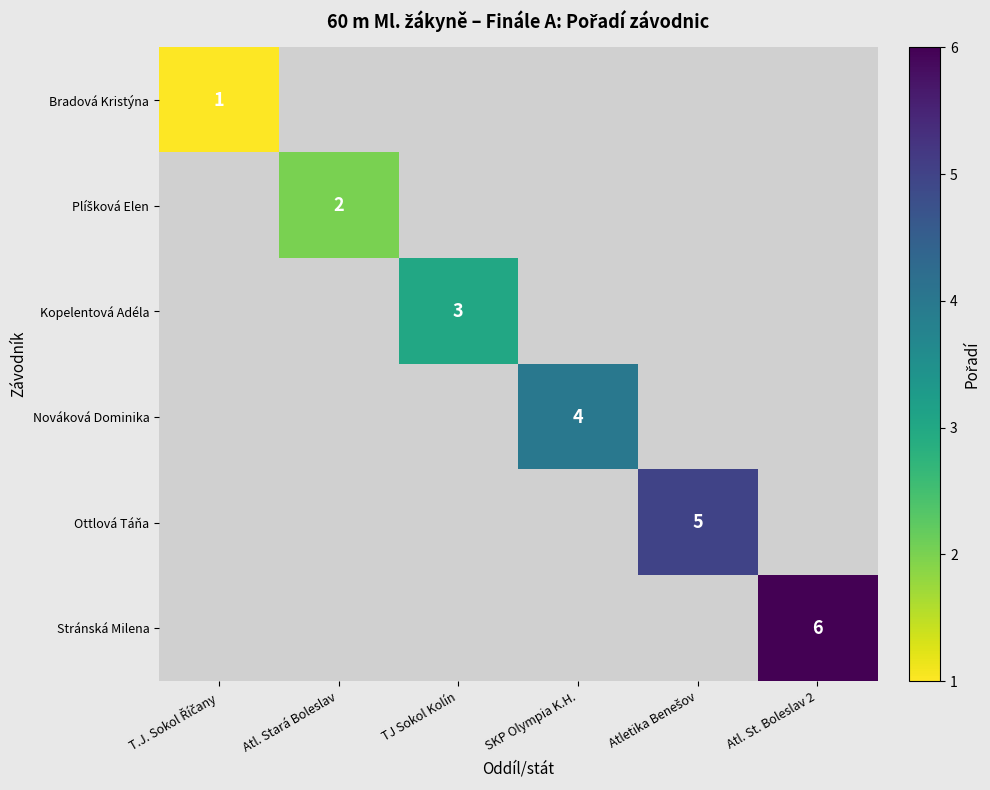

Is it true that Kopelentová Adéla equals 3 at TJ Sokol Kolín?

True